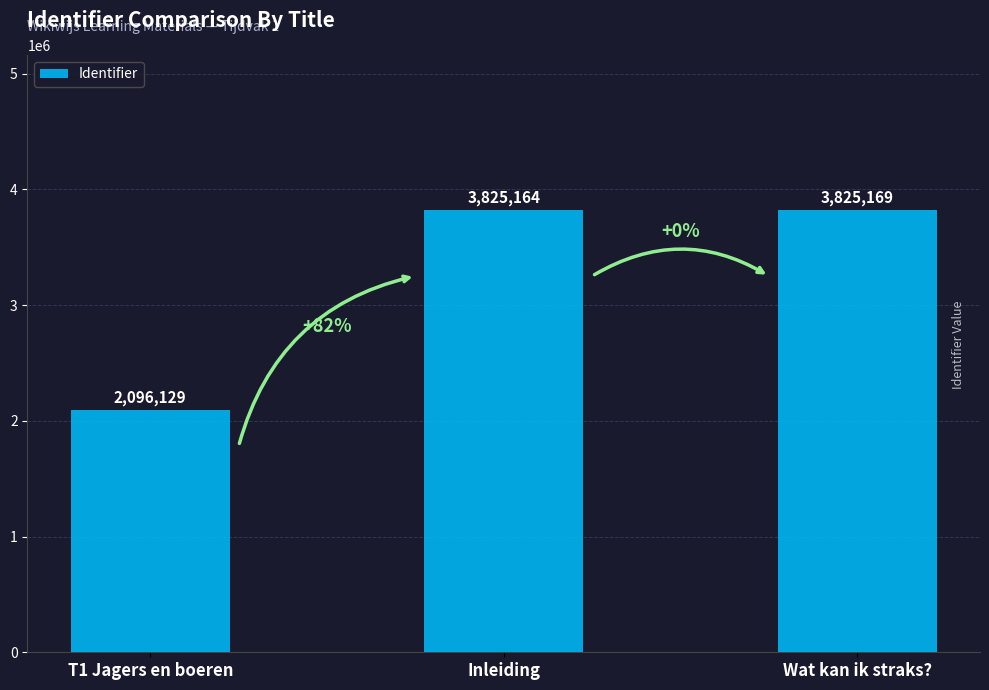

Reading left to right, list all the values displayed in this chart.

T1 Jagers en boeren=2096129	Inleiding=3825164	Wat kan ik straks?=3825169